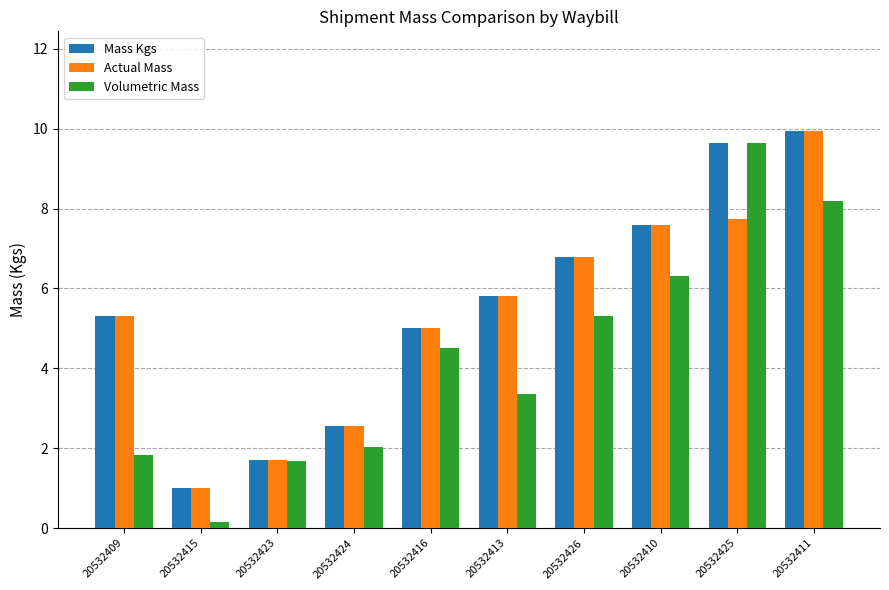

How many data points in Volumetric Mass are above 4?

5